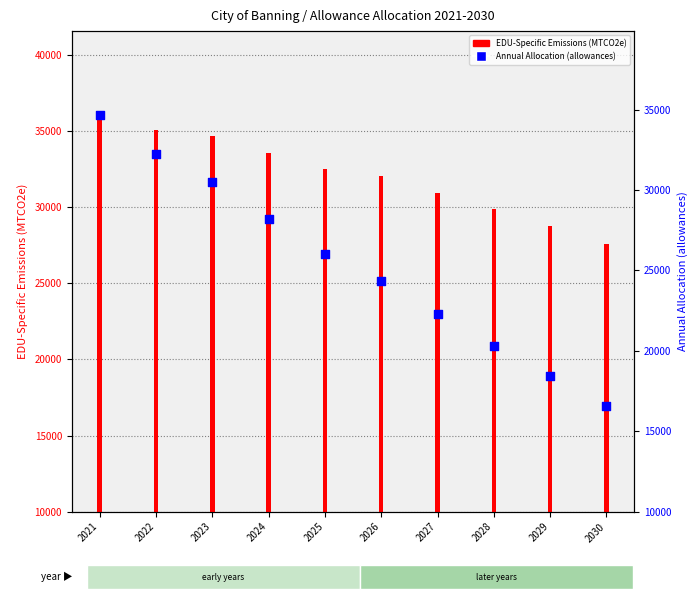

At how many categories does at least one series exceed 22228?

10